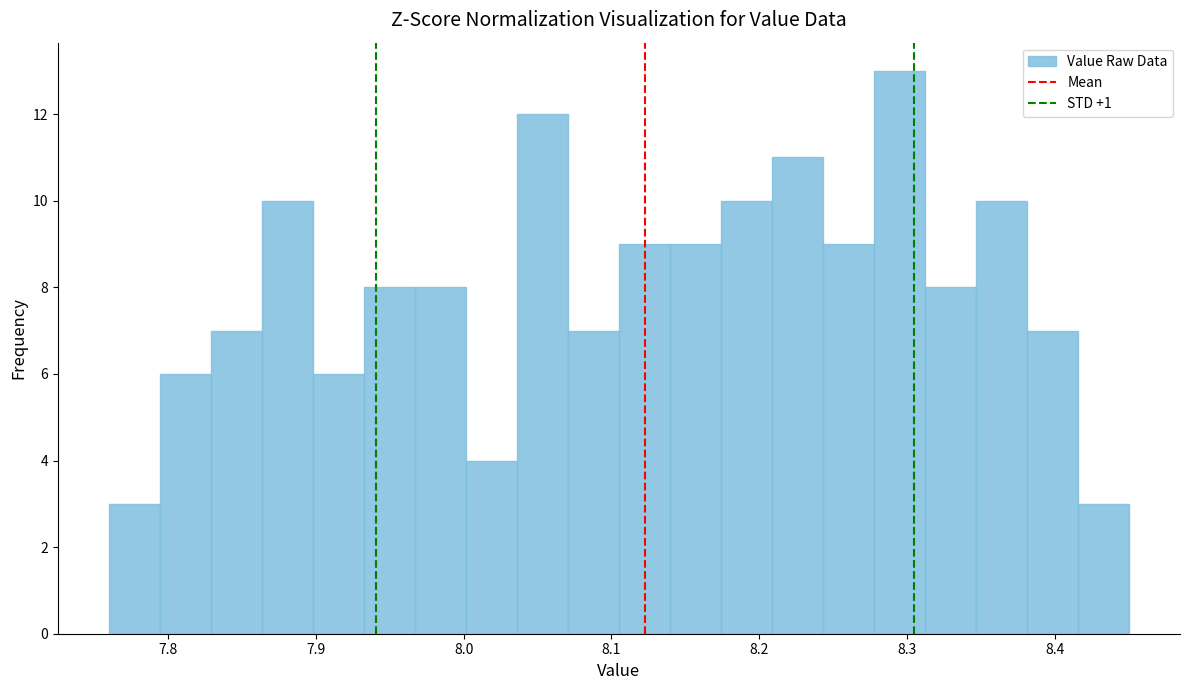

Around what value on the x-axis is the tallest bar? Give the approximate position of its centre, as read against the axis.

8.29